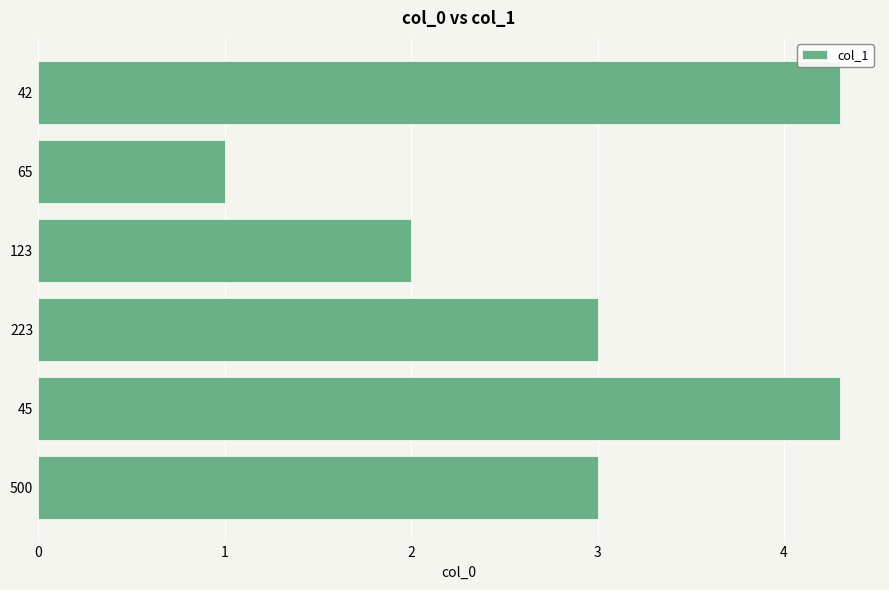

What is the ratio of the value at 500 to the value at 42?

0.7